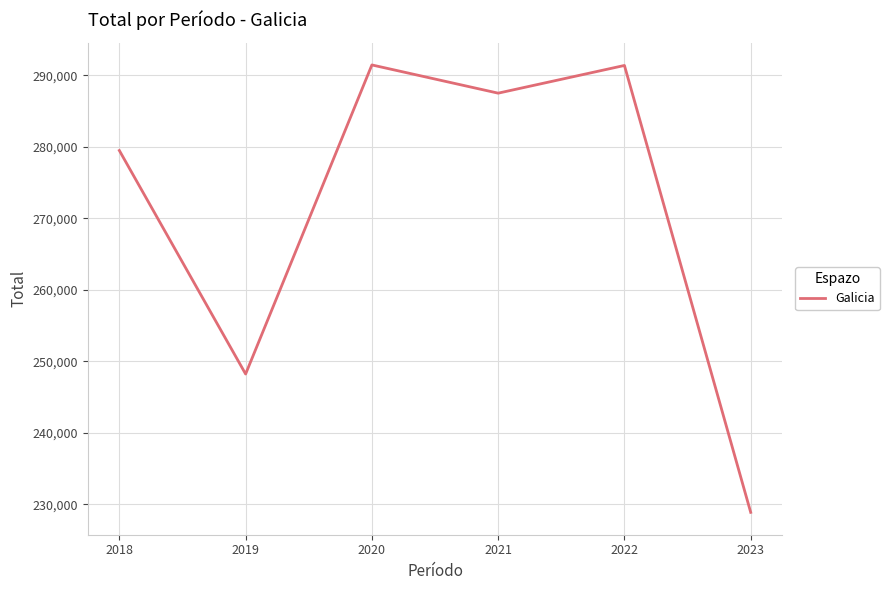

The value at 2023 is 301658. True or false?

False